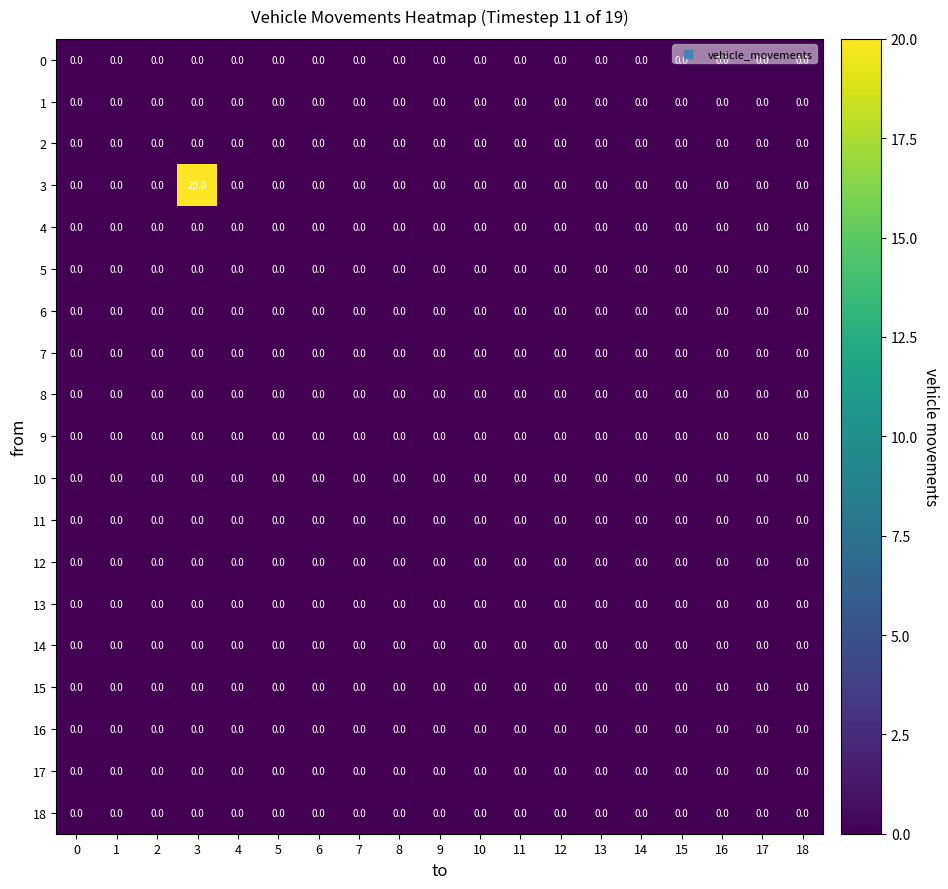

Which series has the largest range (max minus min)?

3